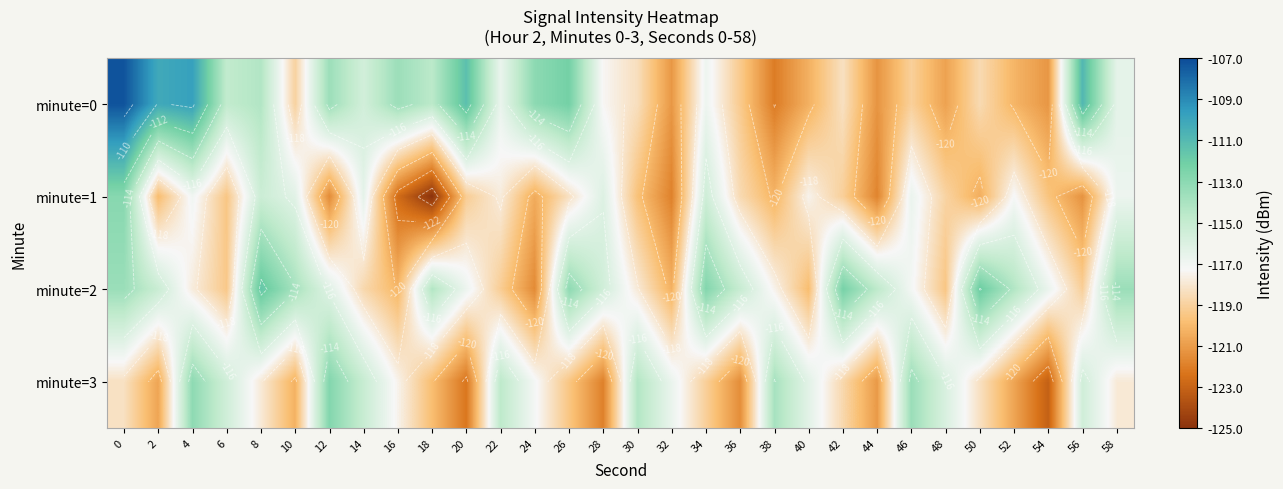

Rank the series at 0 from lowest to highest value.

minute=3, minute=2, minute=1, minute=0